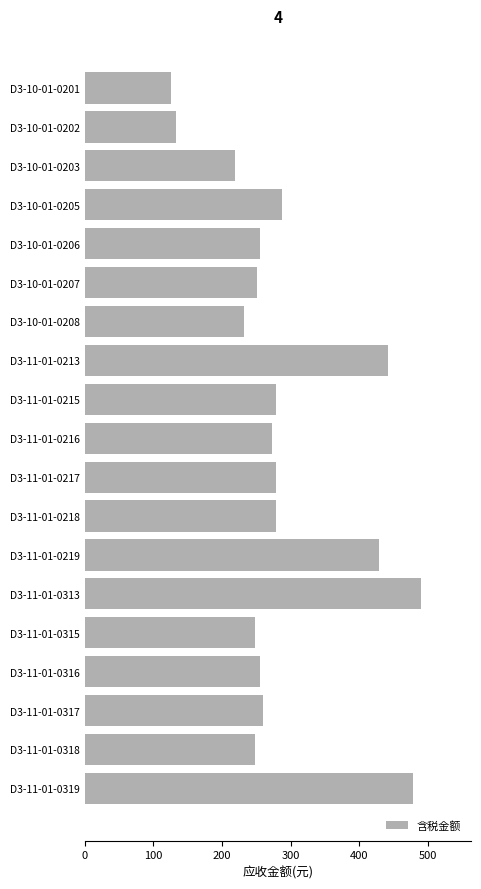

What is the label of the 4th bar from the bottom?

D3-11-01-0316